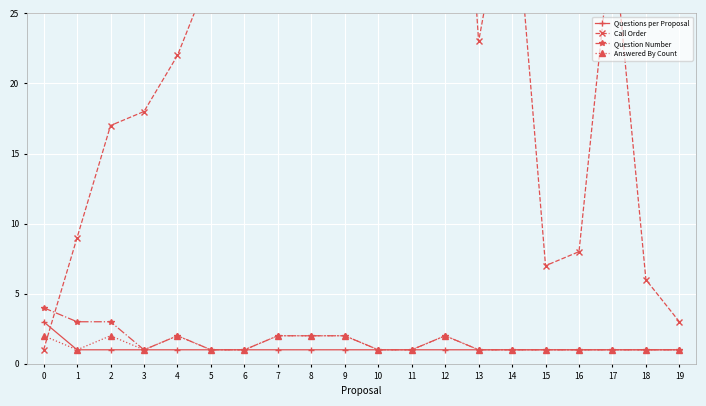

List the labels in order of Questions per Proposal value, largest first.

0, 1, 2, 3, 4, 5, 6, 7, 8, 9, 10, 11, 12, 13, 14, 15, 16, 17, 18, 19